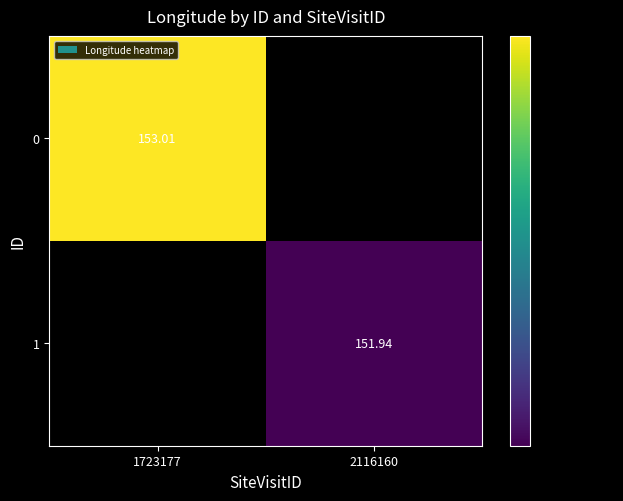

Rank the series at 1723177 from highest to lowest value.

0, 1